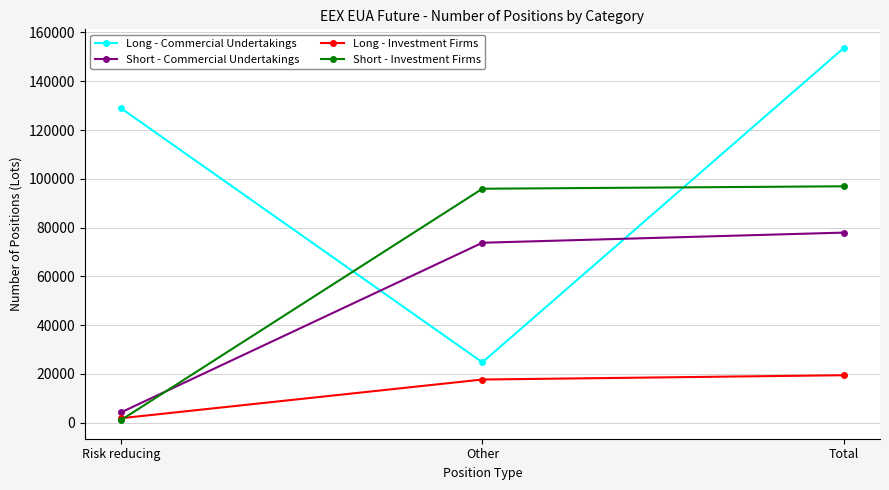

What is the highest value of the Long - Commercial Undertakings series?

153664